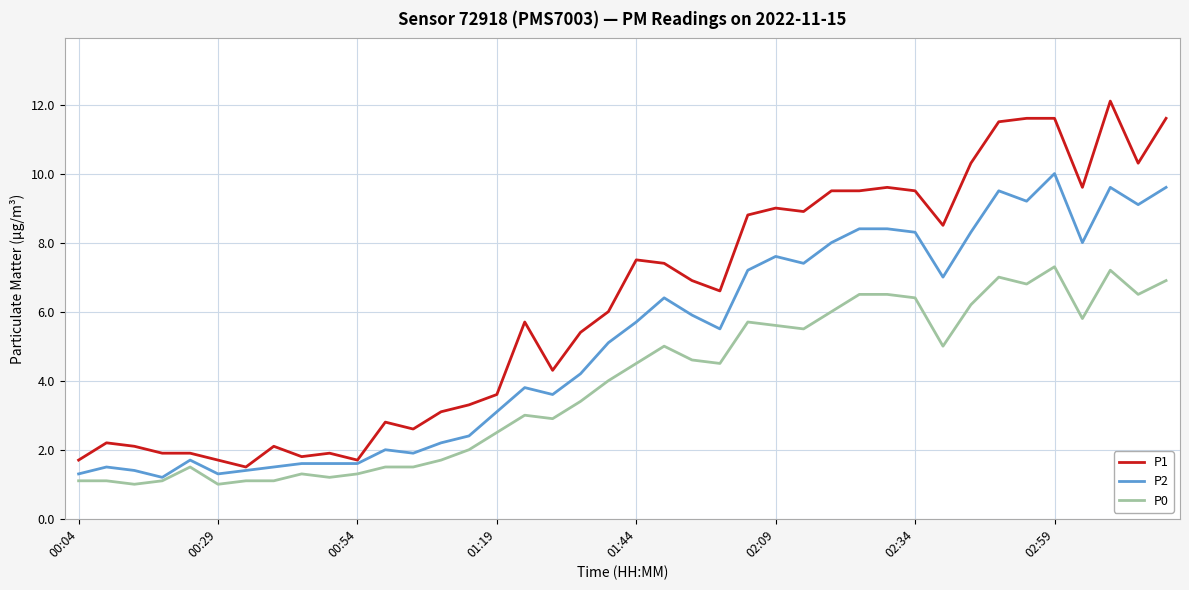

Reading right to left, list all the values displayed in this chart.

P1: 11.6	10.3	12.1	9.6	11.6	11.6	11.5	10.3	8.5	9.5	9.6	9.5	9.5	8.9	9.0	8.8	6.6	6.9	7.4	7.5	6.0	5.4	4.3	5.7	3.6	3.3	3.1	2.6	2.8	1.7	1.9	1.8	2.1	1.5	1.7	1.9	1.9	2.1	2.2	1.7
P2: 9.6	9.1	9.6	8.0	10.0	9.2	9.5	8.3	7.0	8.3	8.4	8.4	8.0	7.4	7.6	7.2	5.5	5.9	6.4	5.7	5.1	4.2	3.6	3.8	3.1	2.4	2.2	1.9	2.0	1.6	1.6	1.6	1.5	1.4	1.3	1.7	1.2	1.4	1.5	1.3
P0: 6.9	6.5	7.2	5.8	7.3	6.8	7.0	6.2	5.0	6.4	6.5	6.5	6.0	5.5	5.6	5.7	4.5	4.6	5.0	4.5	4.0	3.4	2.9	3.0	2.5	2.0	1.7	1.5	1.5	1.3	1.2	1.3	1.1	1.1	1.0	1.5	1.1	1.0	1.1	1.1